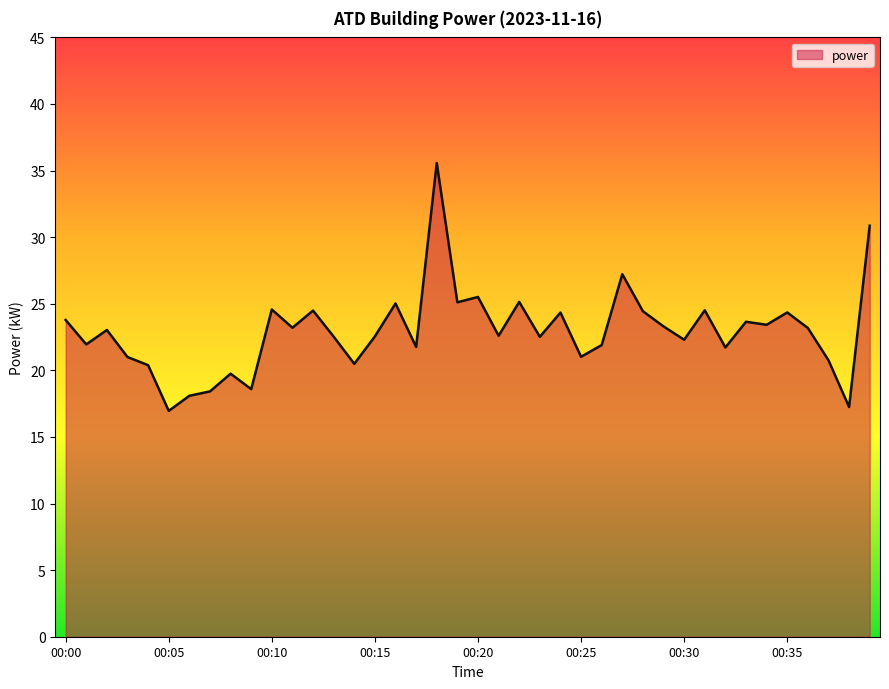

What is the average value?

22.9